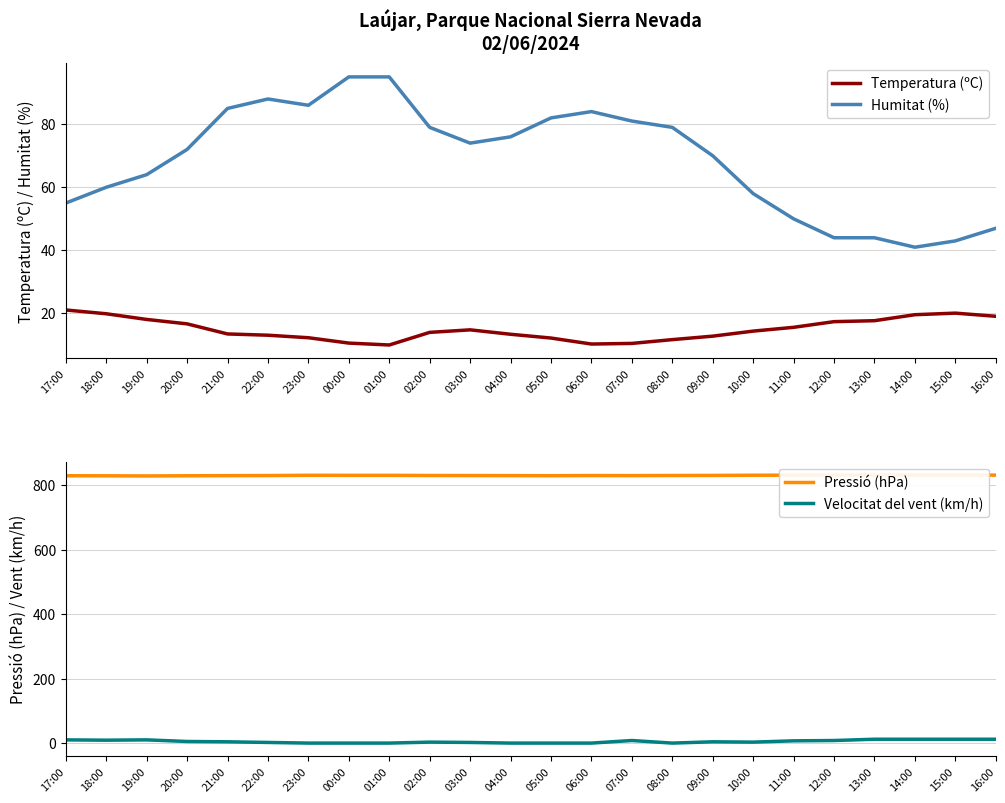

What are all the series names shown in the legend?

Temperatura (ºC), Humitat (%), Pressió (hPa), Velocitat del vent (km/h)